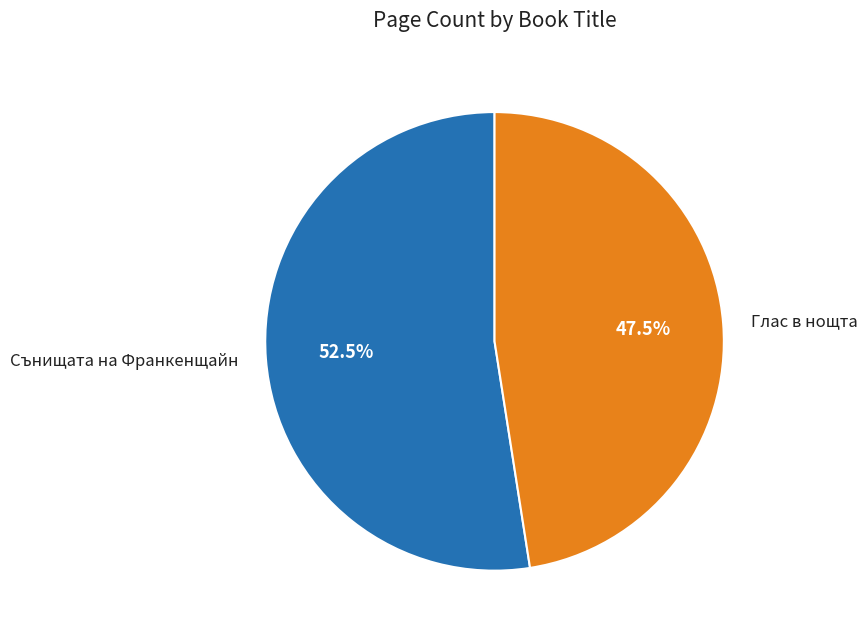

Is there any slice that represents more than half of the pie?

Yes